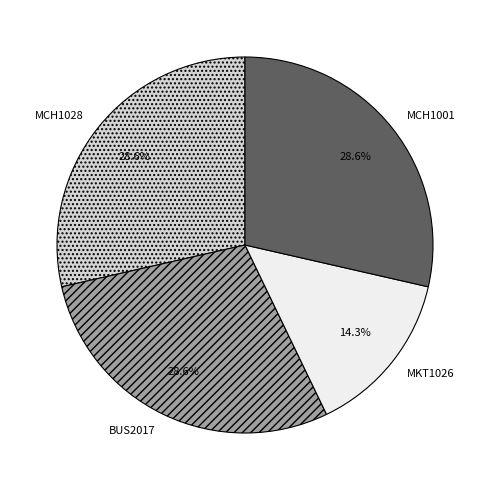

What is the smallest slice in the pie chart?

MKT1026